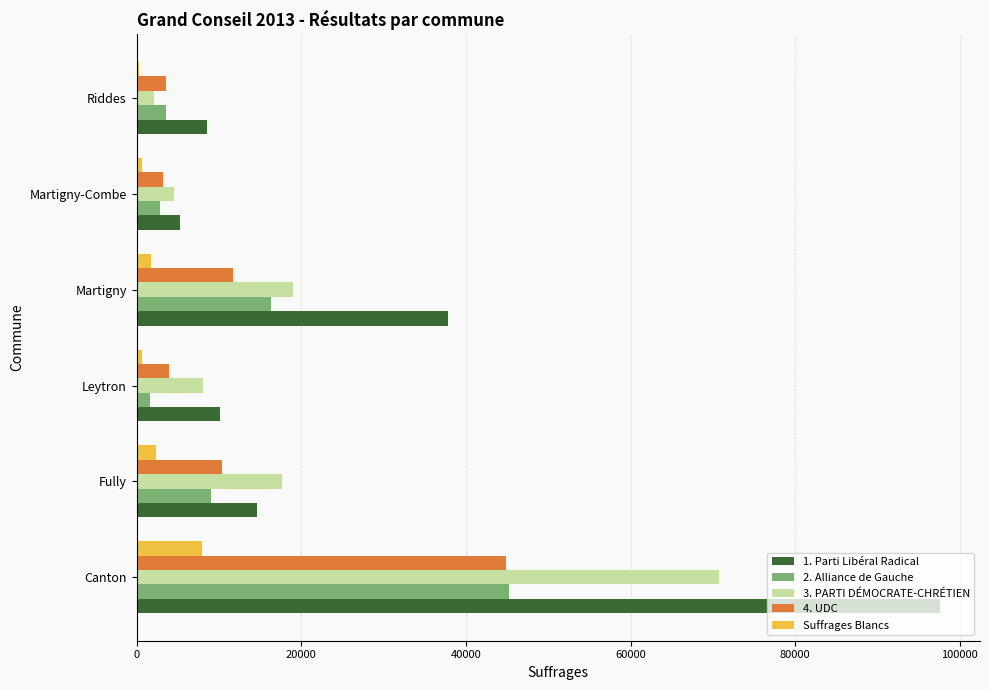

The 4. UDC series shows 5597 at Martigny. True or false?

False